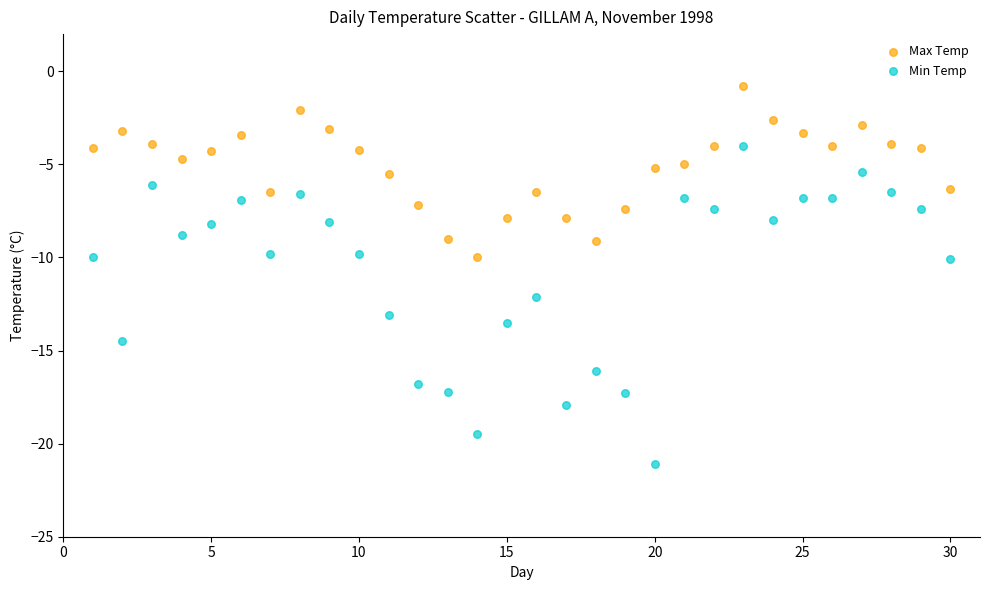

Which series contains the lowest Y value?

Min Temp